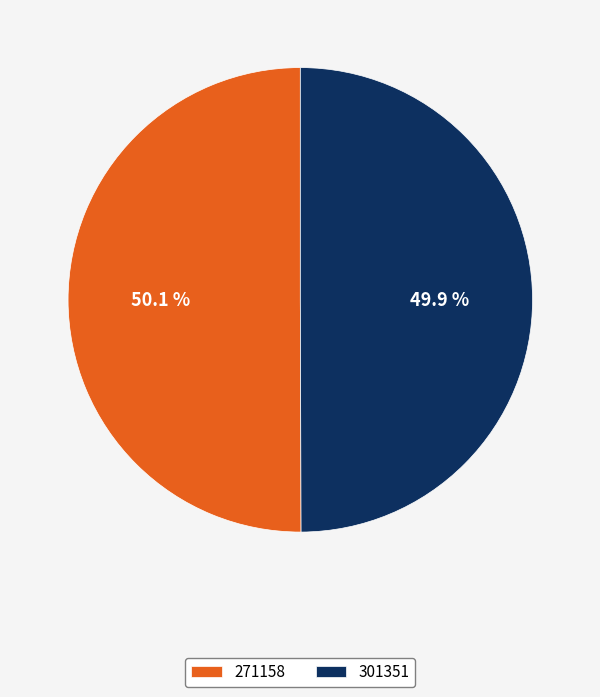

What is the ratio of the value at 271158 to the value at 301351?

1.0